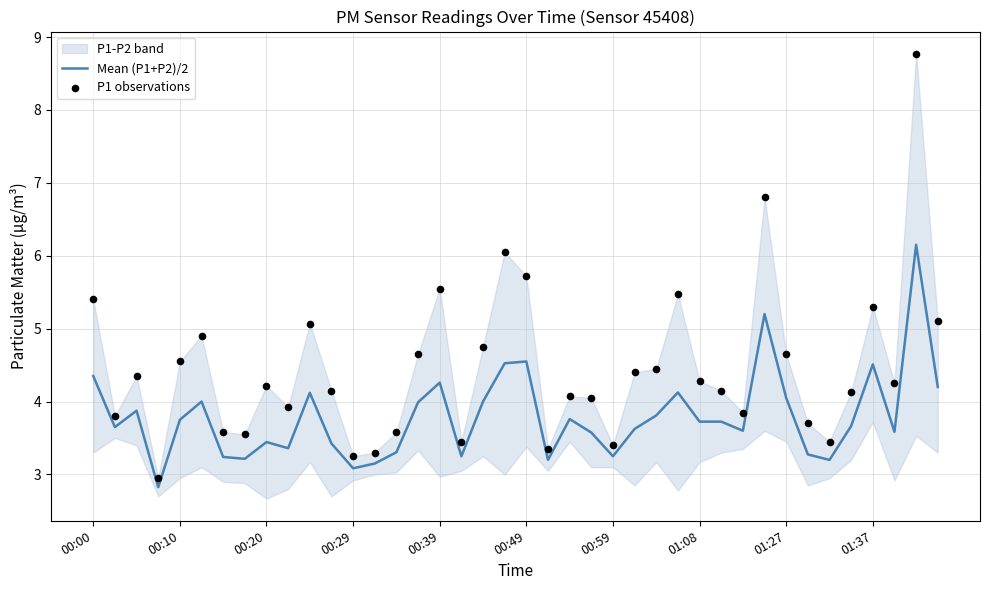

The Mean (P1+P2)/2 series shows 4.1 at 01:27. True or false?

True